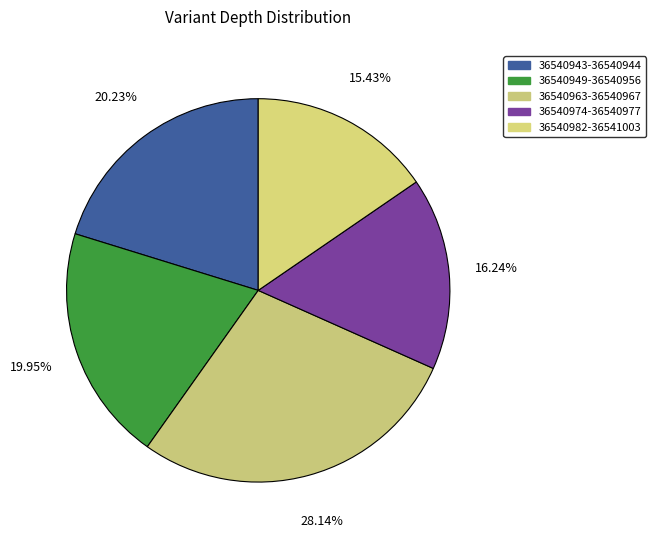

How many segments does this pie chart have?

5